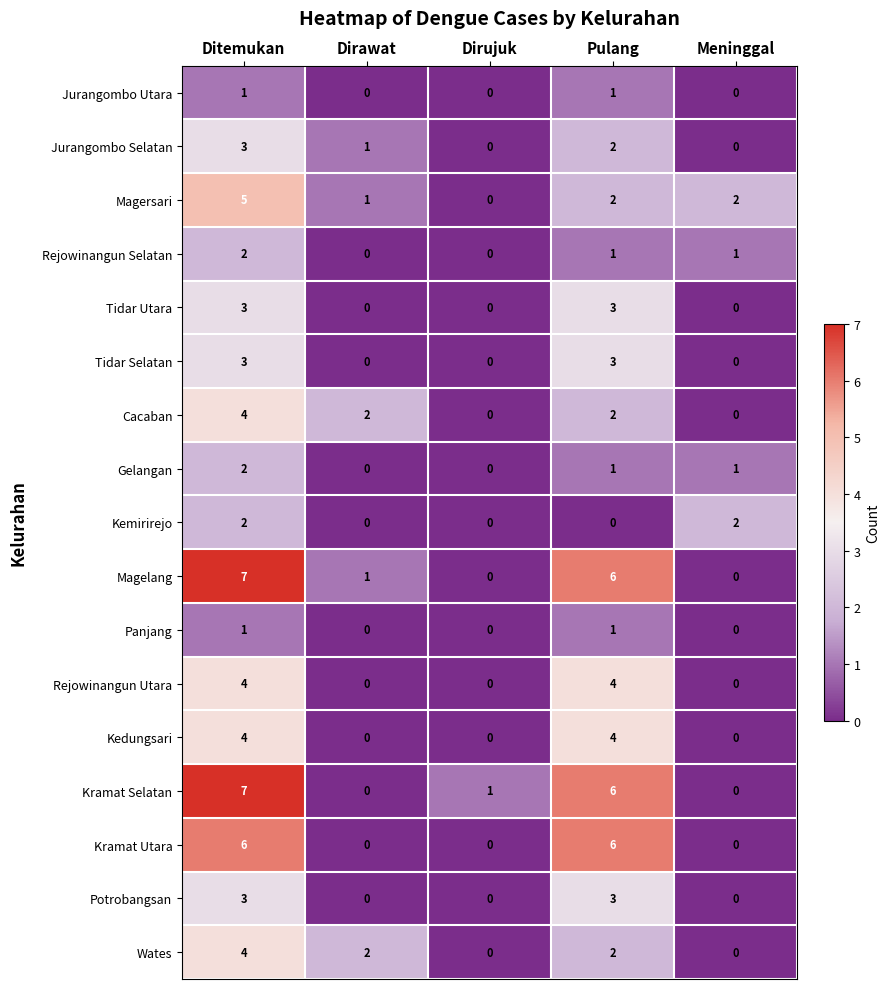

What is the sum of all Wates values?

8